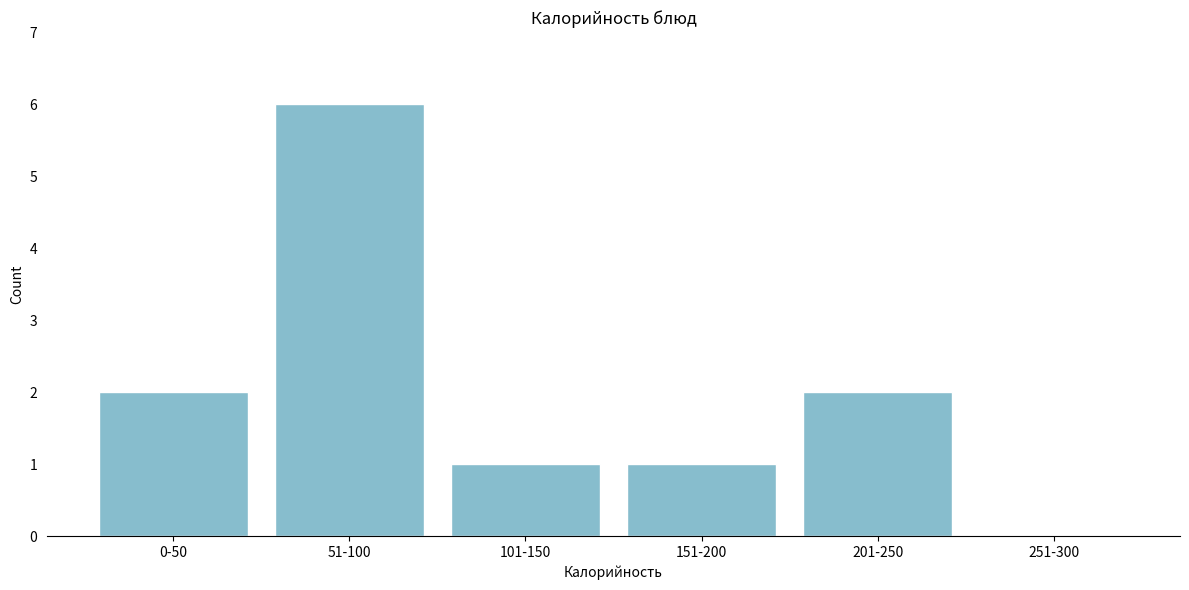

Reading left to right, list all the values displayed in this chart.

0-50=2	51-100=6	101-150=1	151-200=1	201-250=2	251-300=0